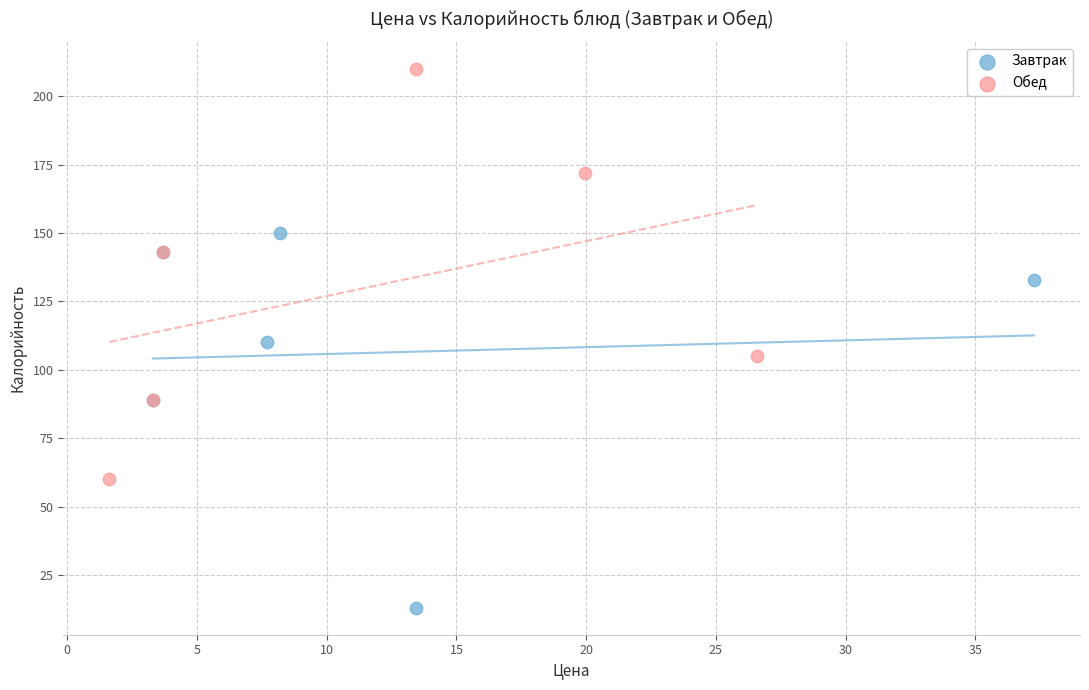

Which series reaches the maximum Y coordinate?

Обед